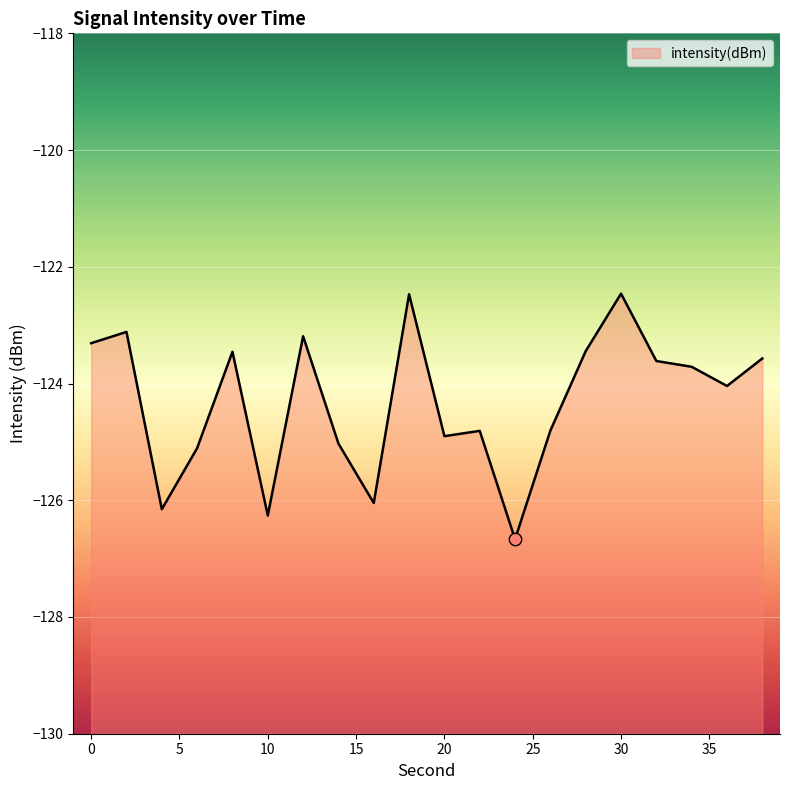

What is the change in value from 10 to 36?

+2.2